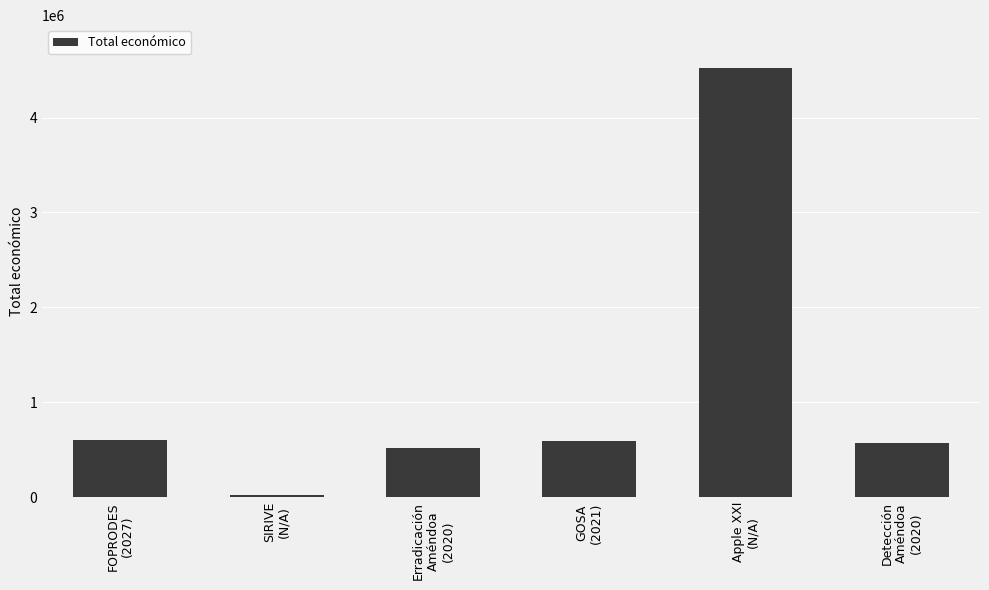

What is the sum of all values?

6838795